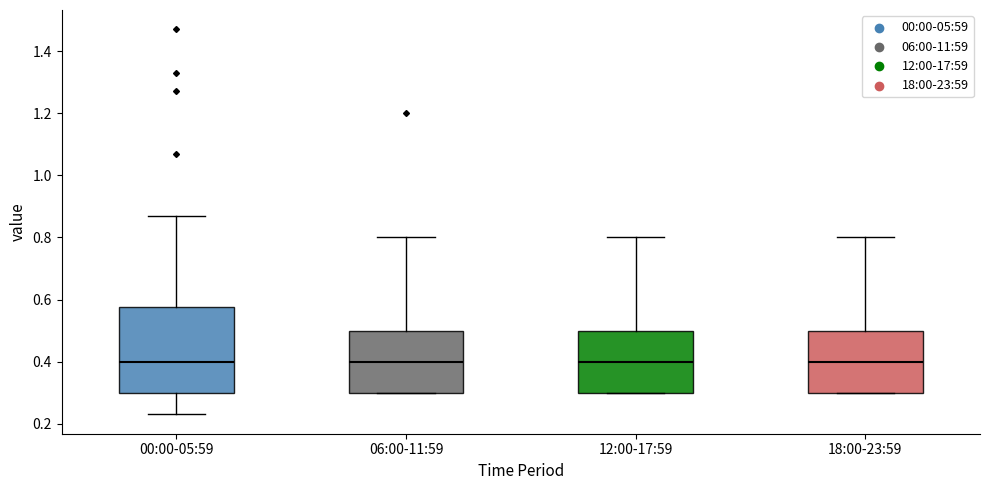

Reading left to right, read every box against the y-axis: the position of its median line, the range the box covers, and the ends of its whiskers. The values are not printed on the chart, so give them approximately, as read against the axis.

00:00-05:59: median 0.40, box 0.30 to 0.58, whiskers 0.24 to 0.88
06:00-11:59: median 0.40, box 0.30 to 0.50, whiskers 0.30 to 0.80
12:00-17:59: median 0.40, box 0.30 to 0.50, whiskers 0.30 to 0.80
18:00-23:59: median 0.40, box 0.30 to 0.50, whiskers 0.30 to 0.80